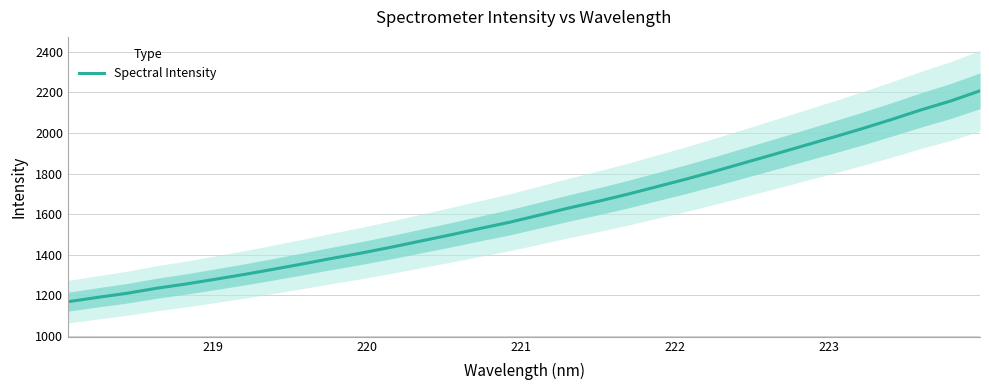

What is the highest value of the Spectral Intensity series?

2208.2